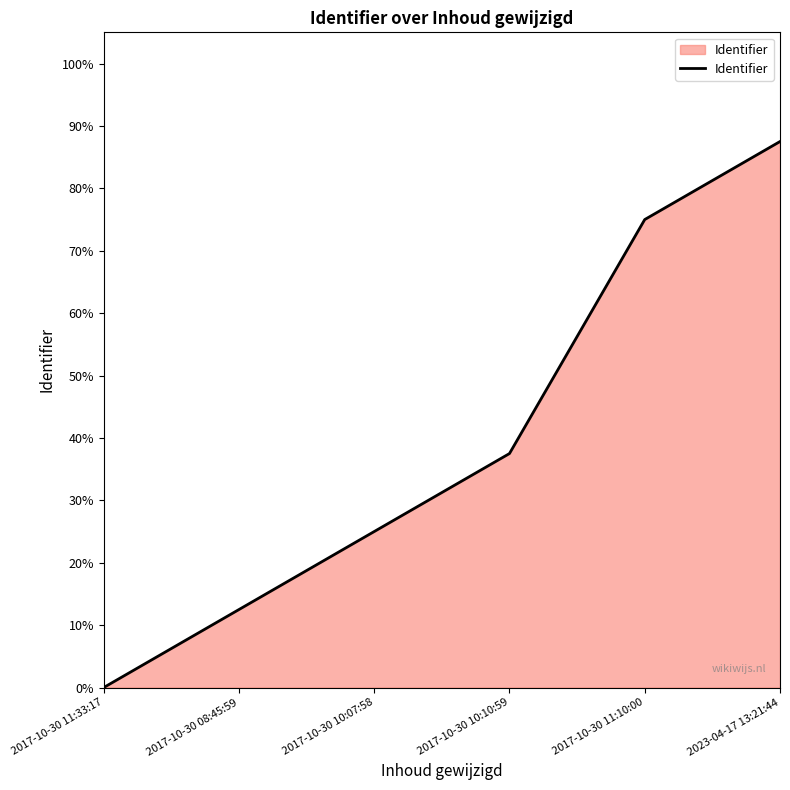

Is this an area chart (filled region under the line)?

Yes